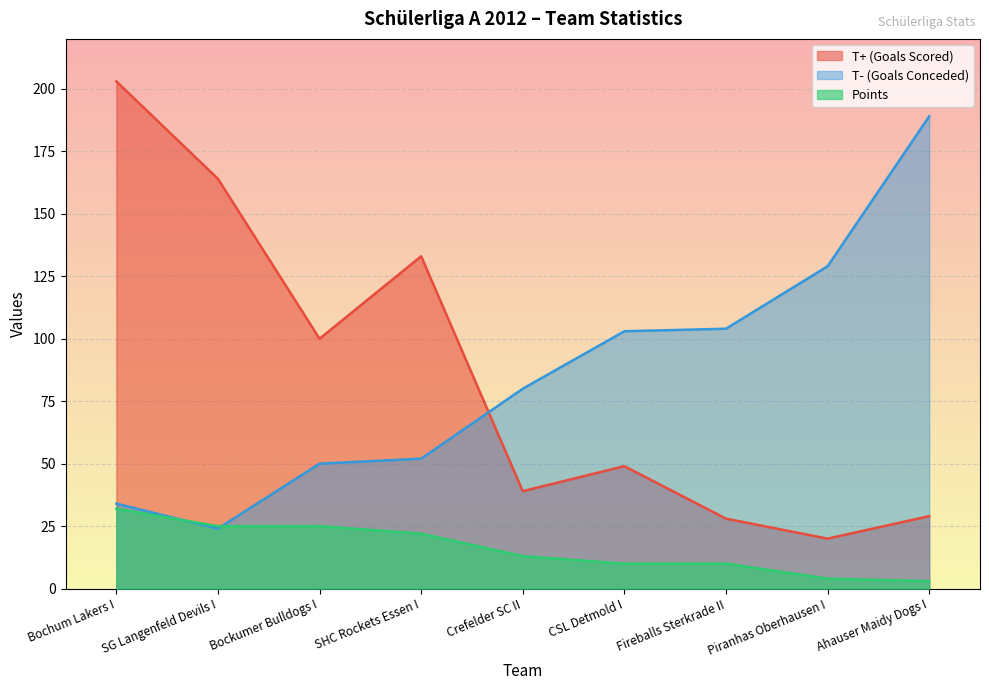

At which category does the chart reach its minimum across all series?

Ahauser Maidy Dogs I